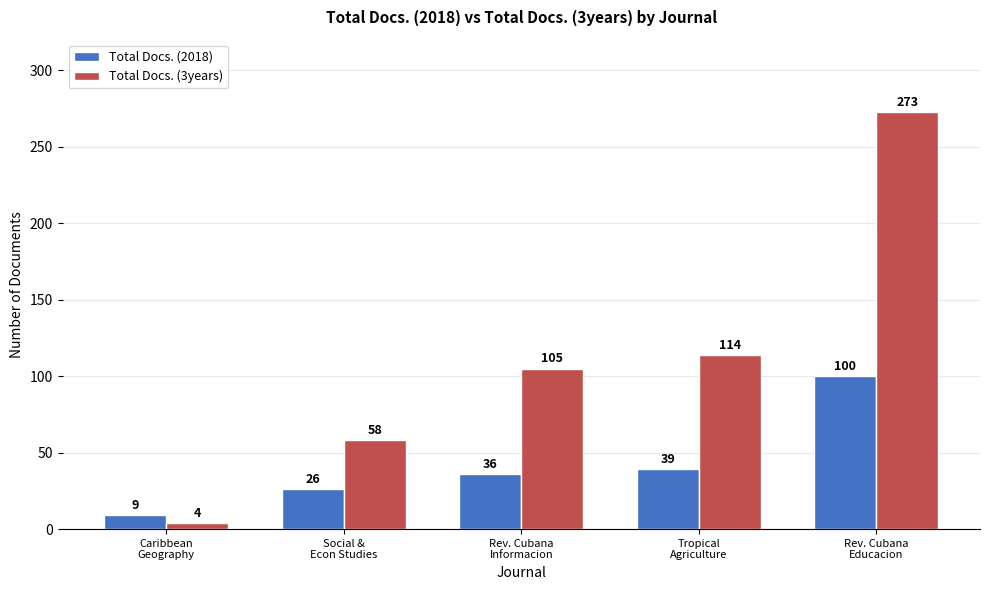

Reading right to left, extract all data points from this chart.

Total Docs. (2018): 100	39	36	26	9
Total Docs. (3years): 273	114	105	58	4